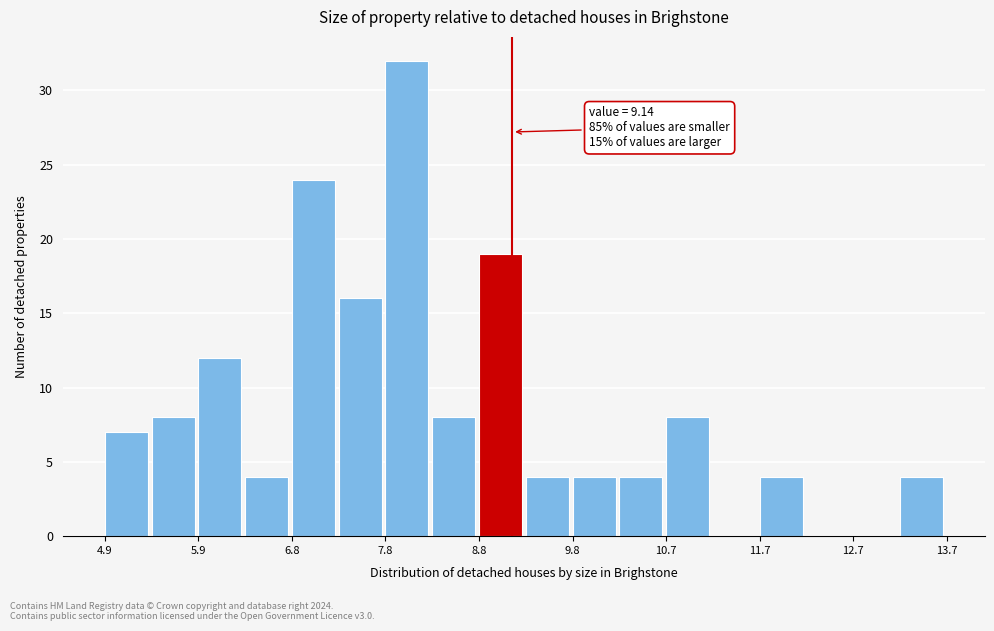

Over which range of the x-axis is the bar tallest?

7.8 to 8.3